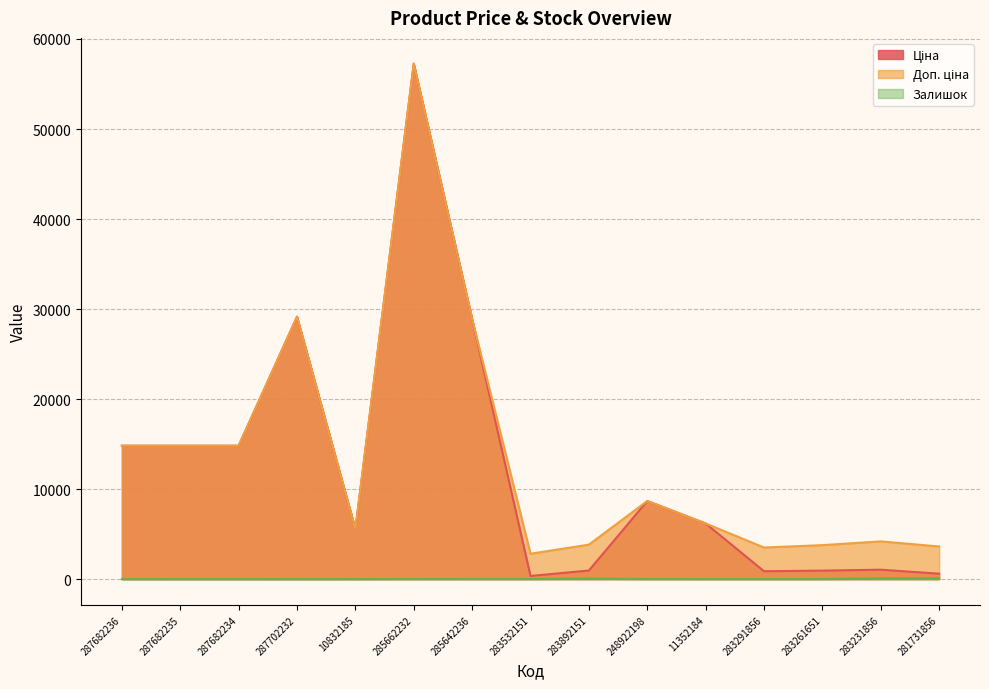

Is the value of Залишок at 283532151 greater than the value of Доп. ціна at 248922198?

No